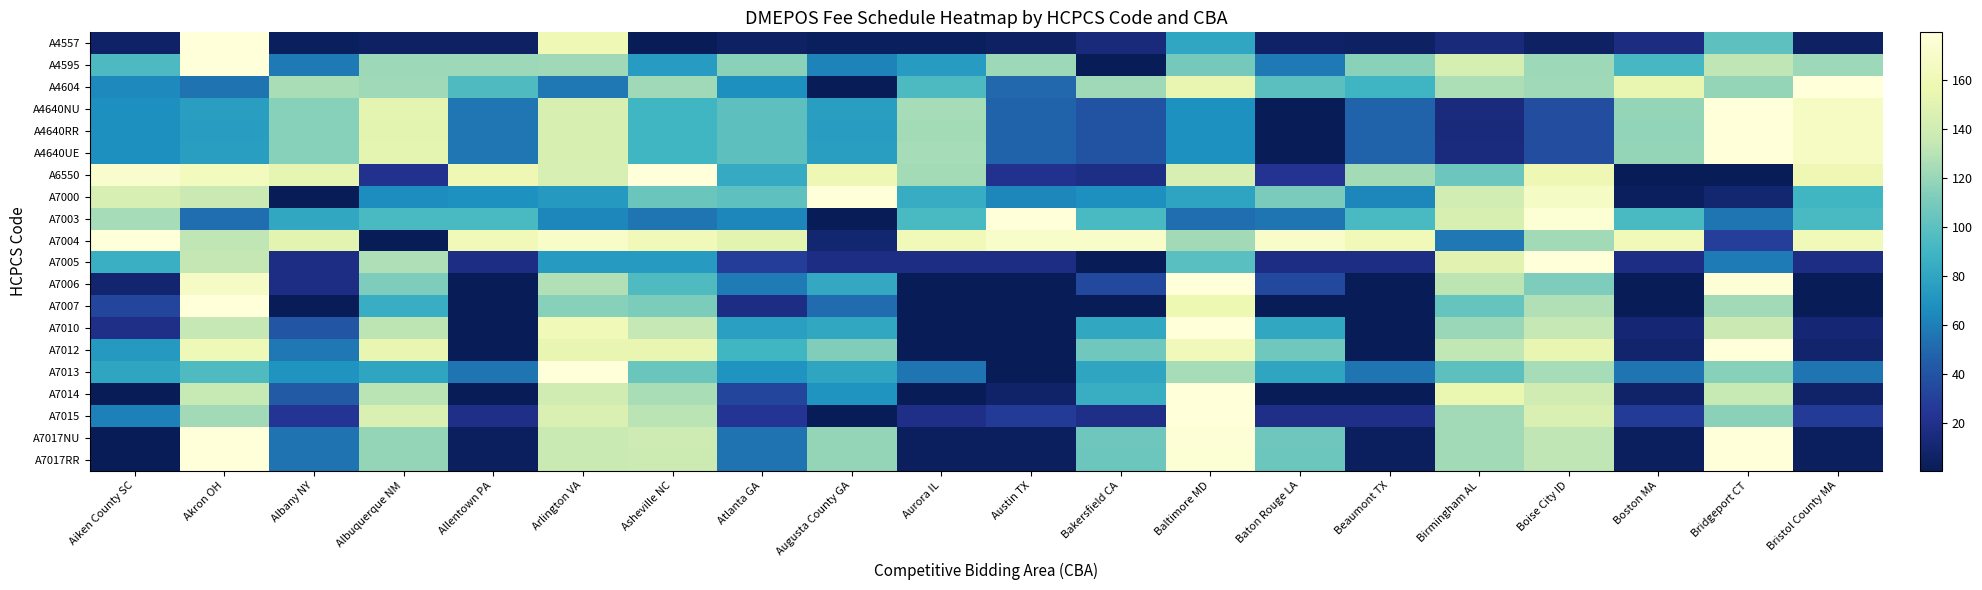

What is the difference between the highest and lowest values at Bakersfield CA?

0.9